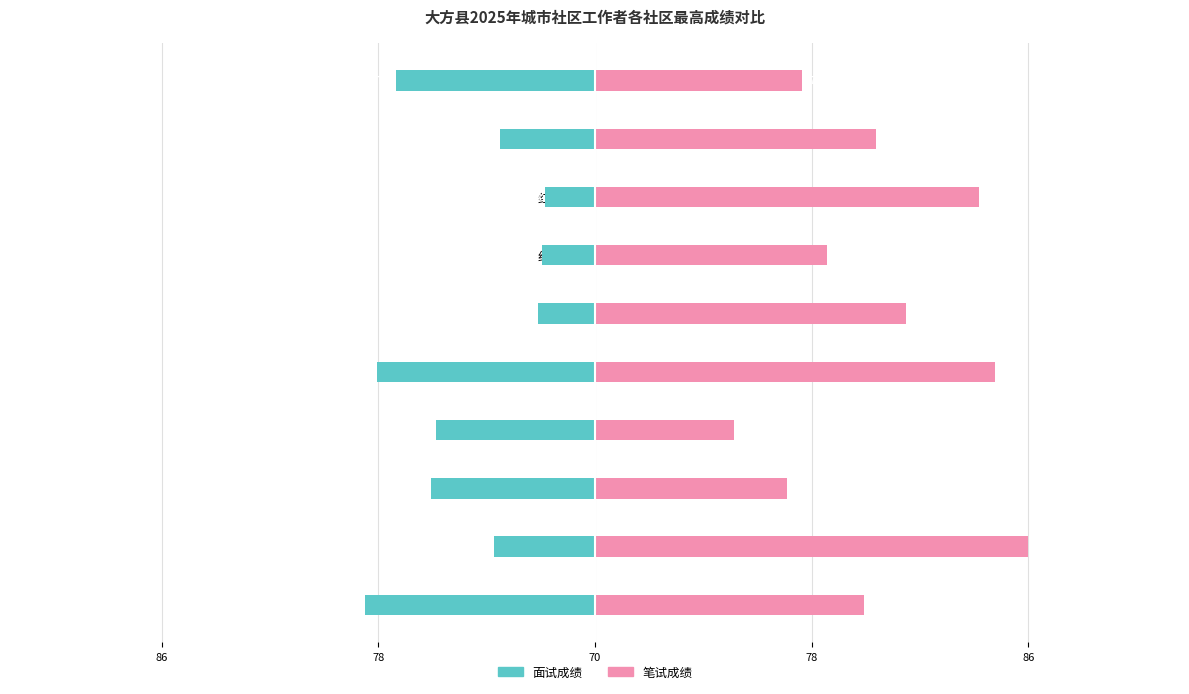

What is the difference between the maximum and minimum values in the 笔试成绩 series?

10.6